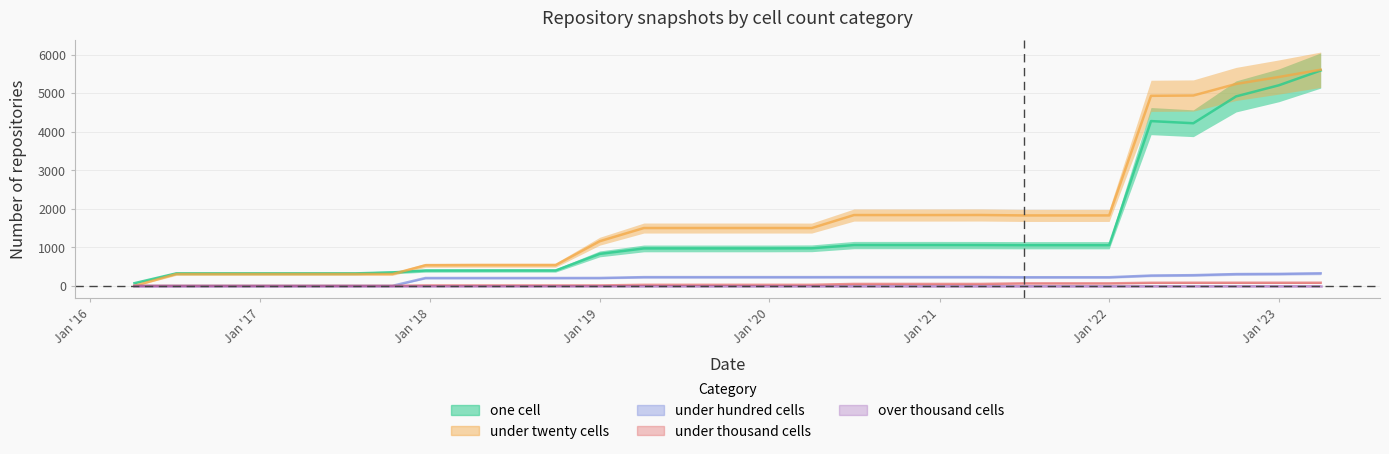

Which series has the largest total across all categories?

under_twenty_cells